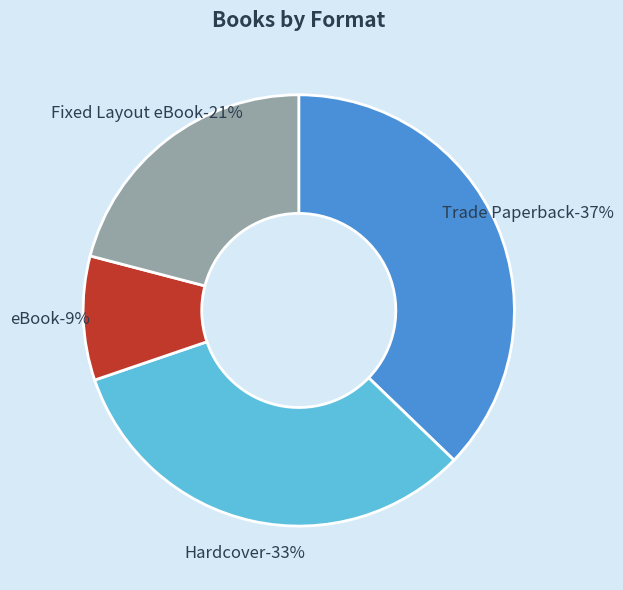

How many slices are in this pie chart?

4